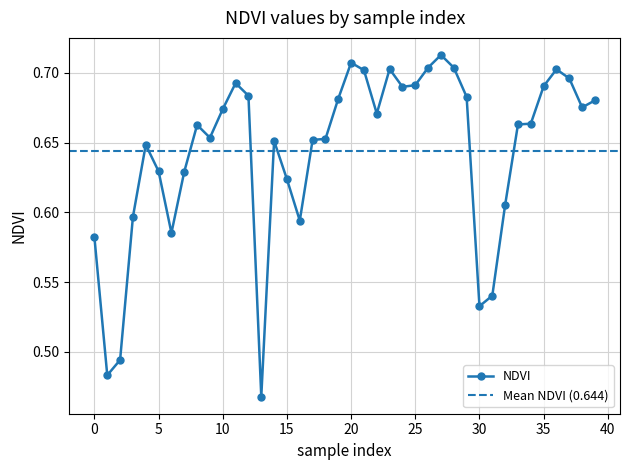

What is the sum of the values at 13 and 32?

1.1